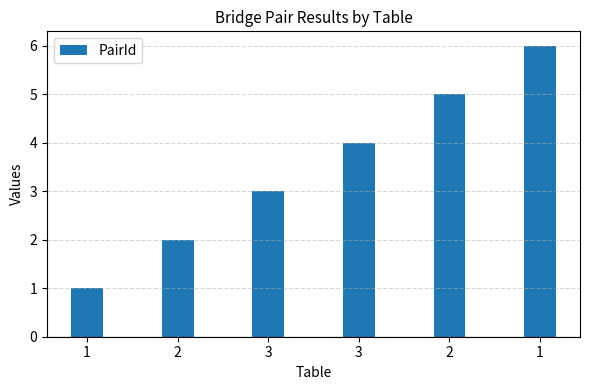

How many values are below 4?

3